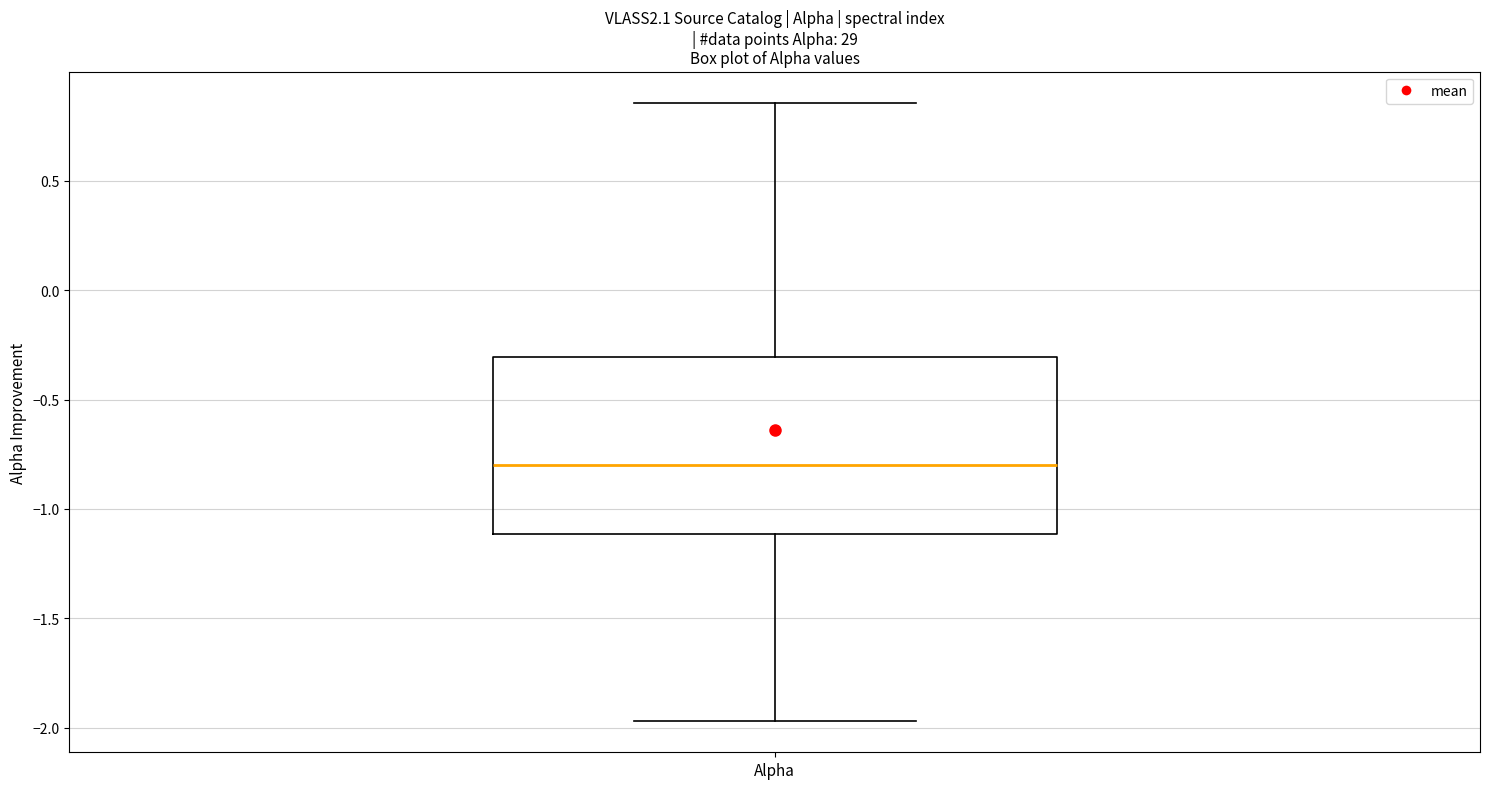

Where is the lower edge of the box for Alpha on the y-axis? The values are not printed on the chart, so give them approximately, as read against the axis.

-1.10